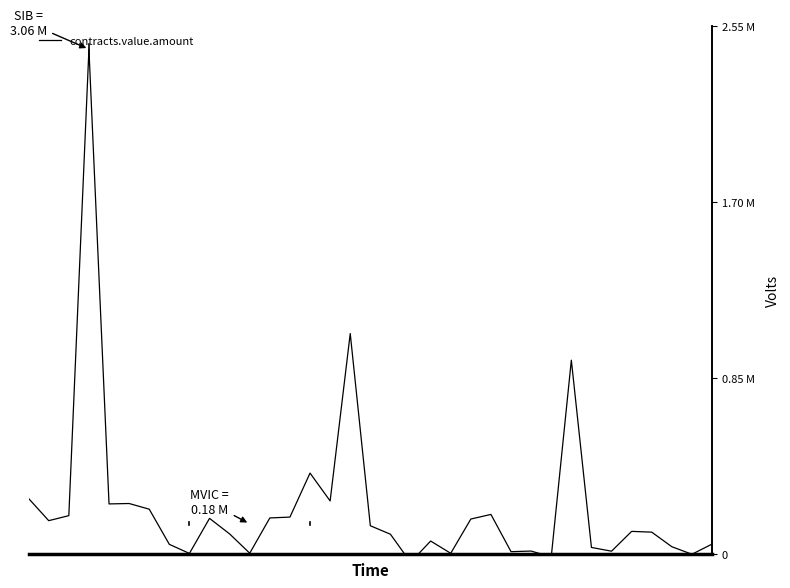

True or false: the data shows 86485.5 at 17.

False